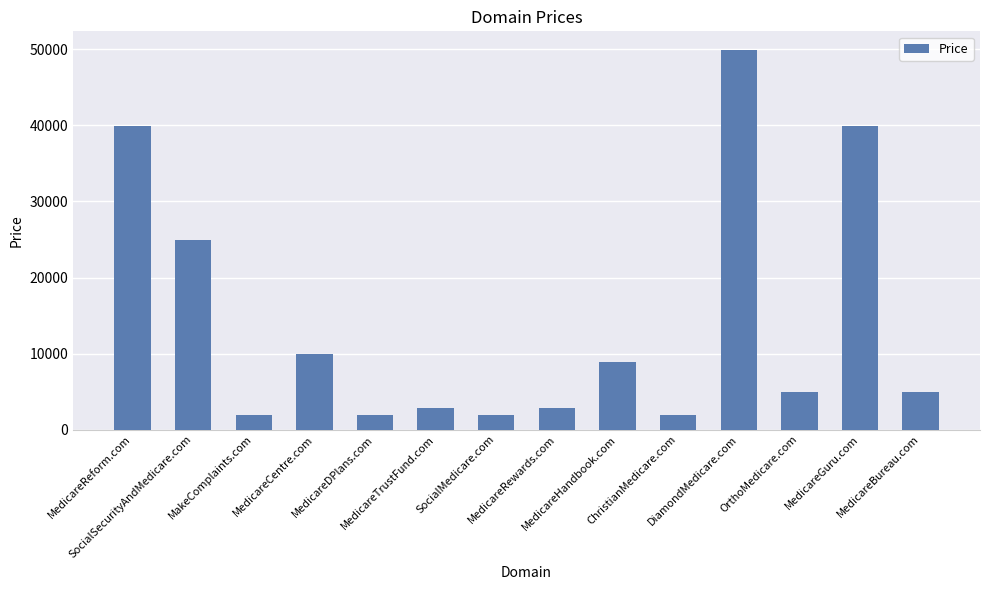

What is the value of the 4th bar from the left?

9888